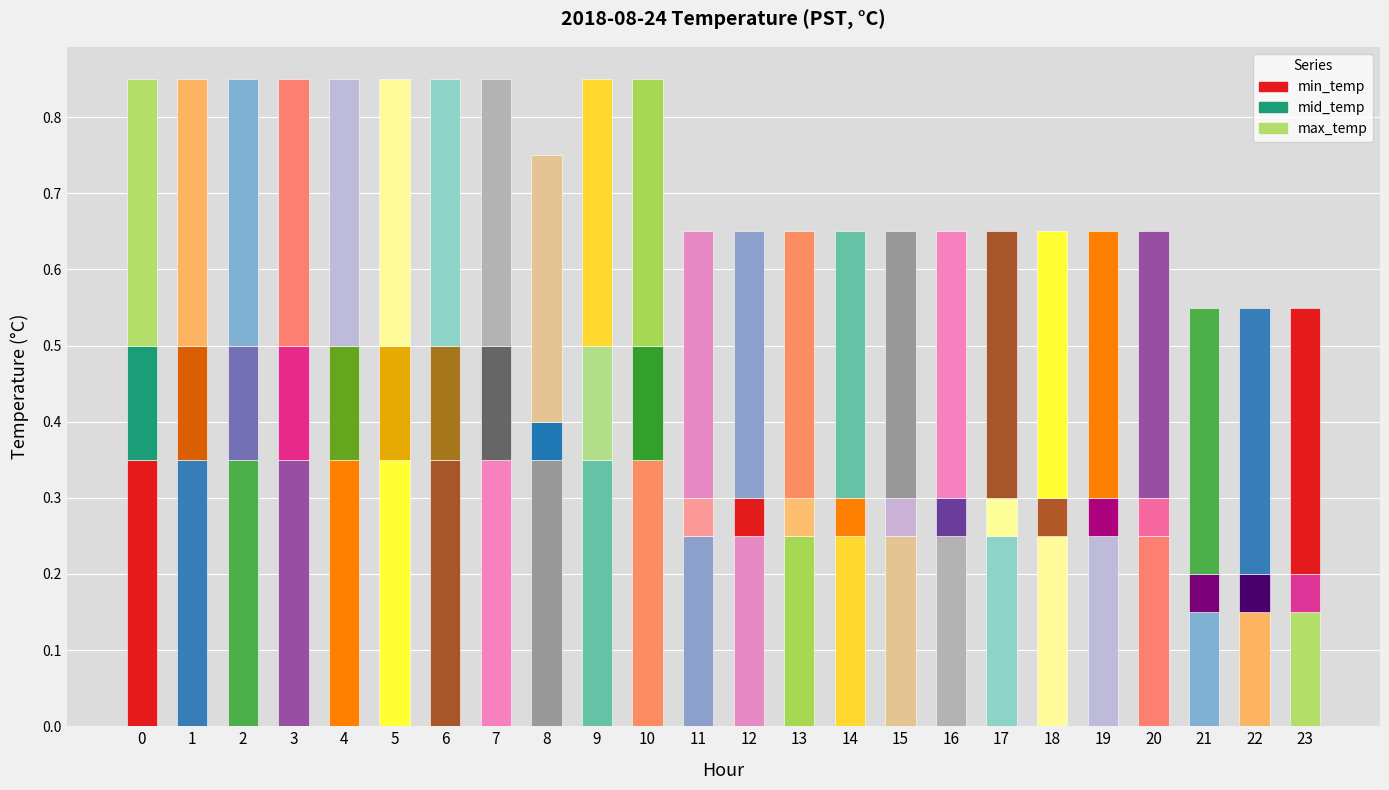

What is the sum of the min_temp values at 23 and 10?

0.5